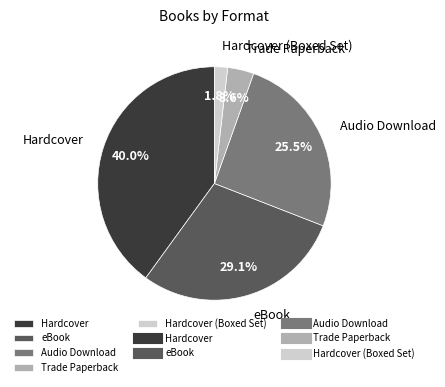

To the nearest percent, what percentage of the pie is Hardcover?

40%